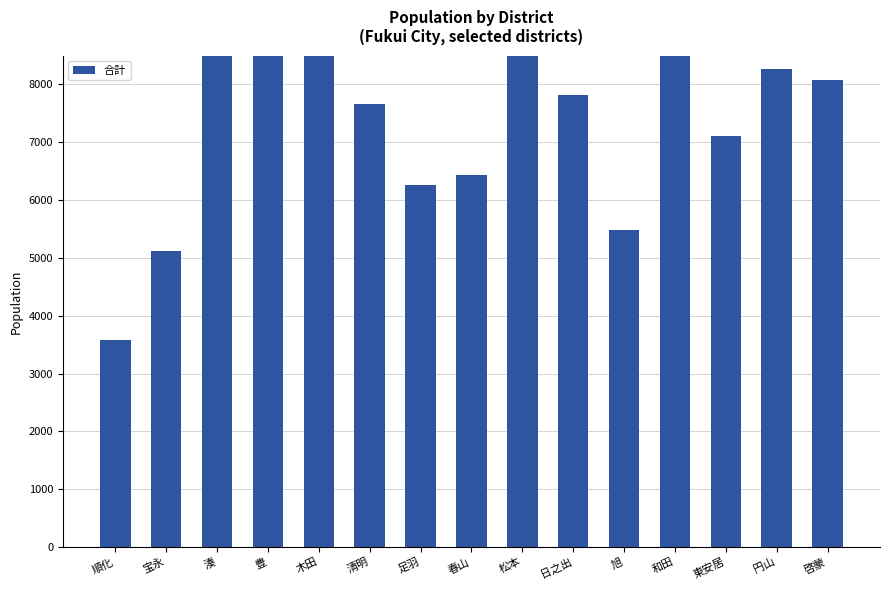

What is the change in value from 宝永 to 円山?

+3152